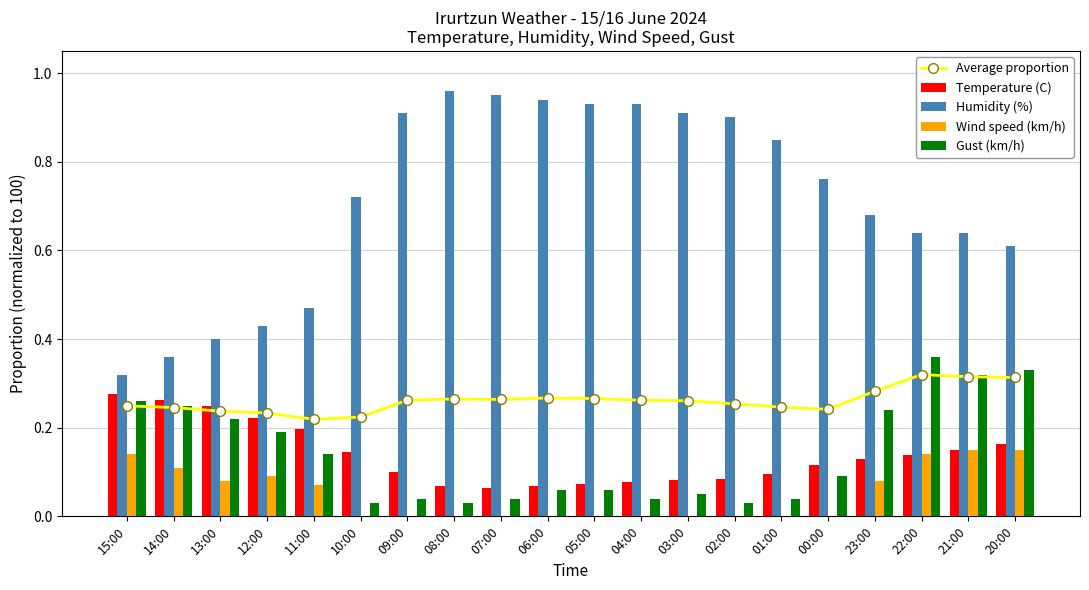

Which series has the largest total across all categories?

Humidity (%)